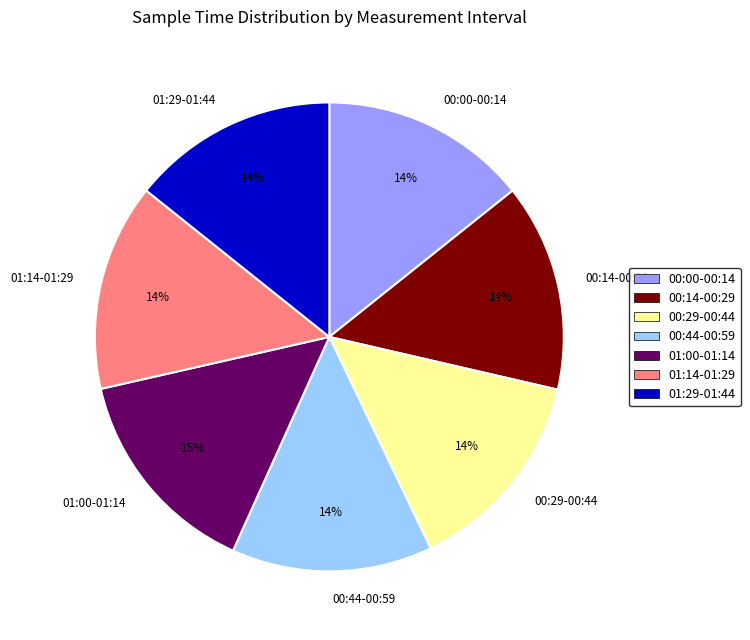

True or false: 01:00-01:14 accounts for 15% of the total.

True